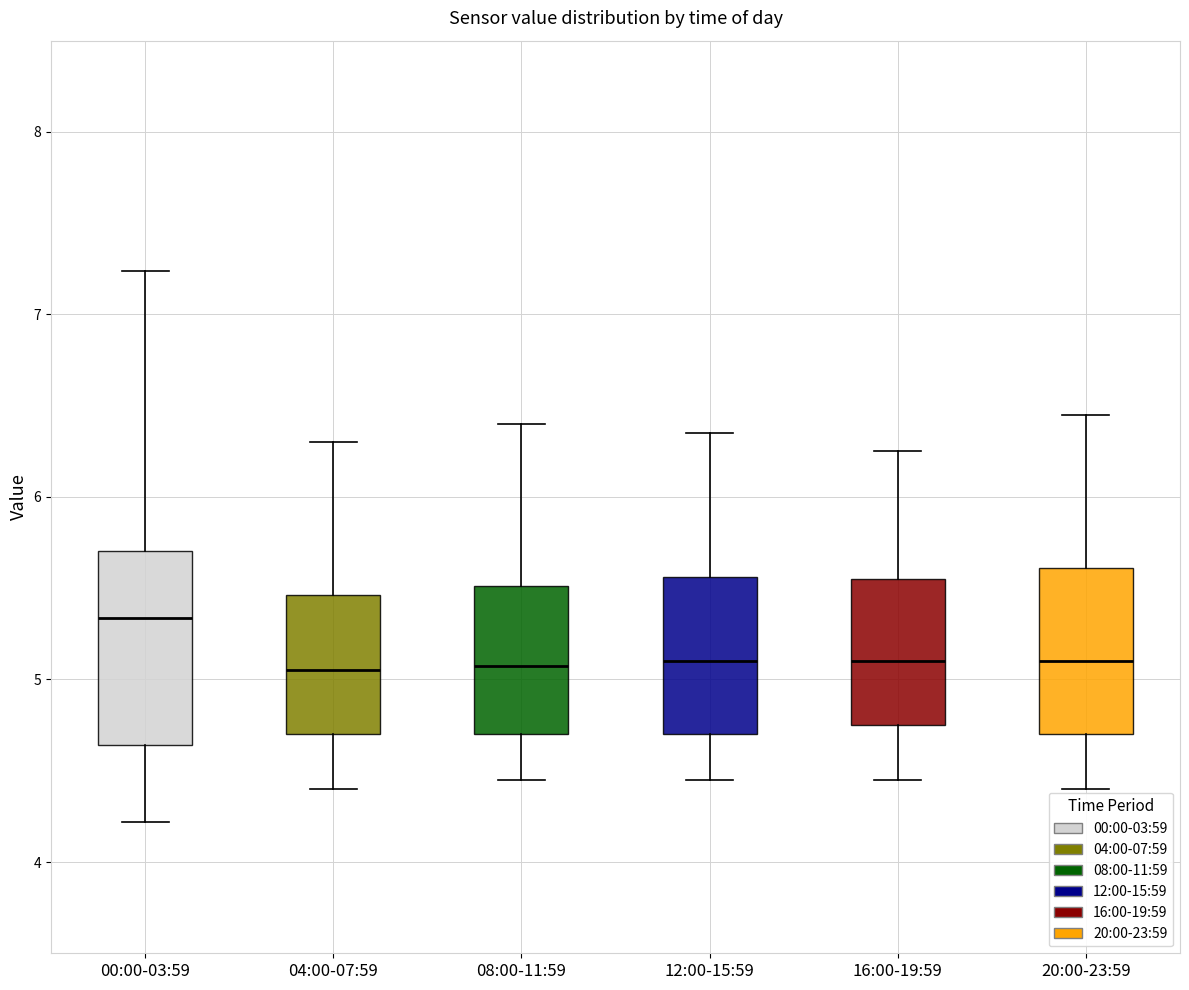

Which box is the tallest, from its lower edge to its upper edge?

00:00-03:59